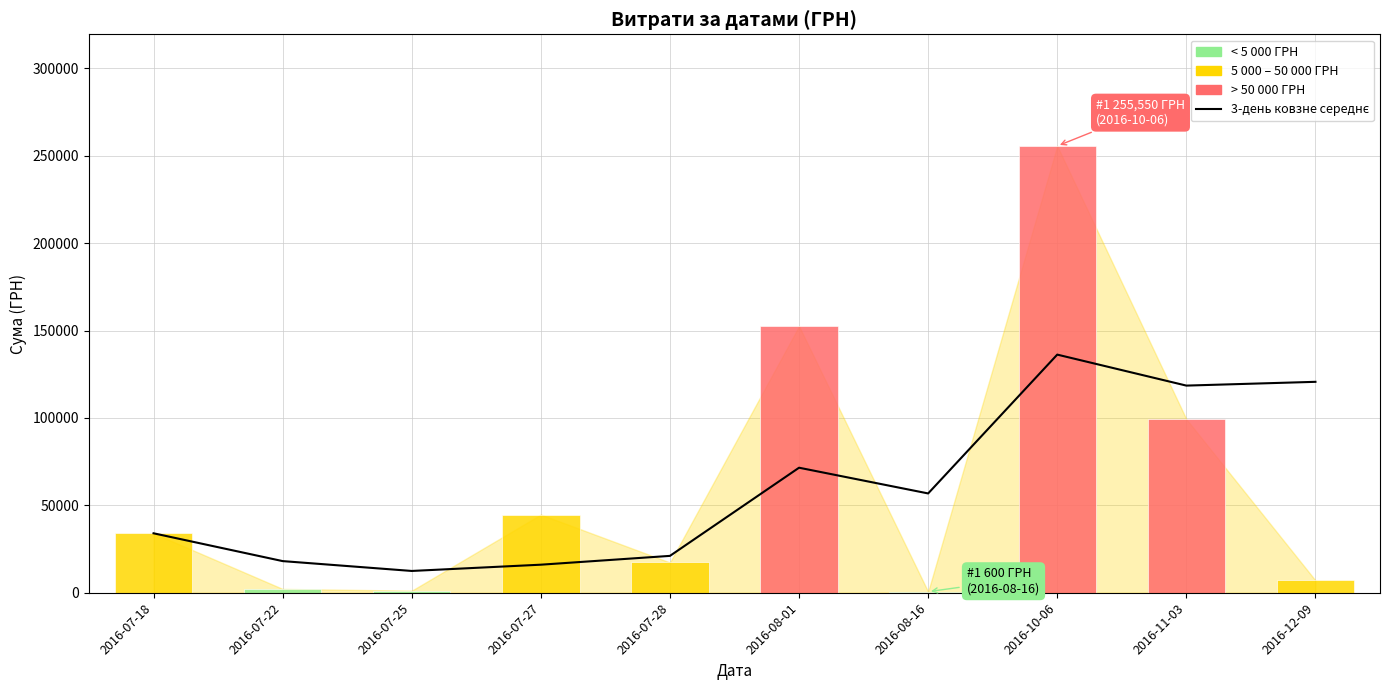

At which category does the chart reach its peak across all series?

2016-10-06